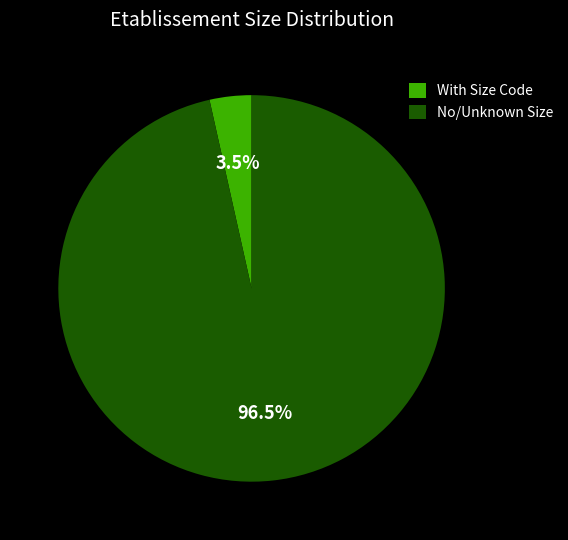

Count the number of slices in the pie.

2